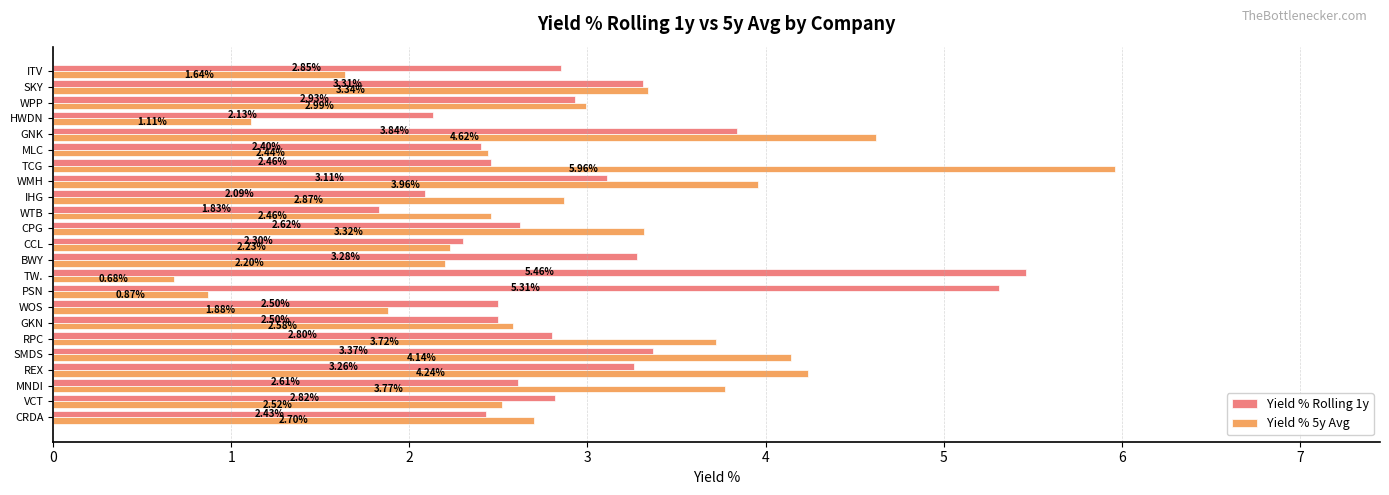

What is the difference between the maximum and minimum values in the Yield % 5y Avg series?

5.3